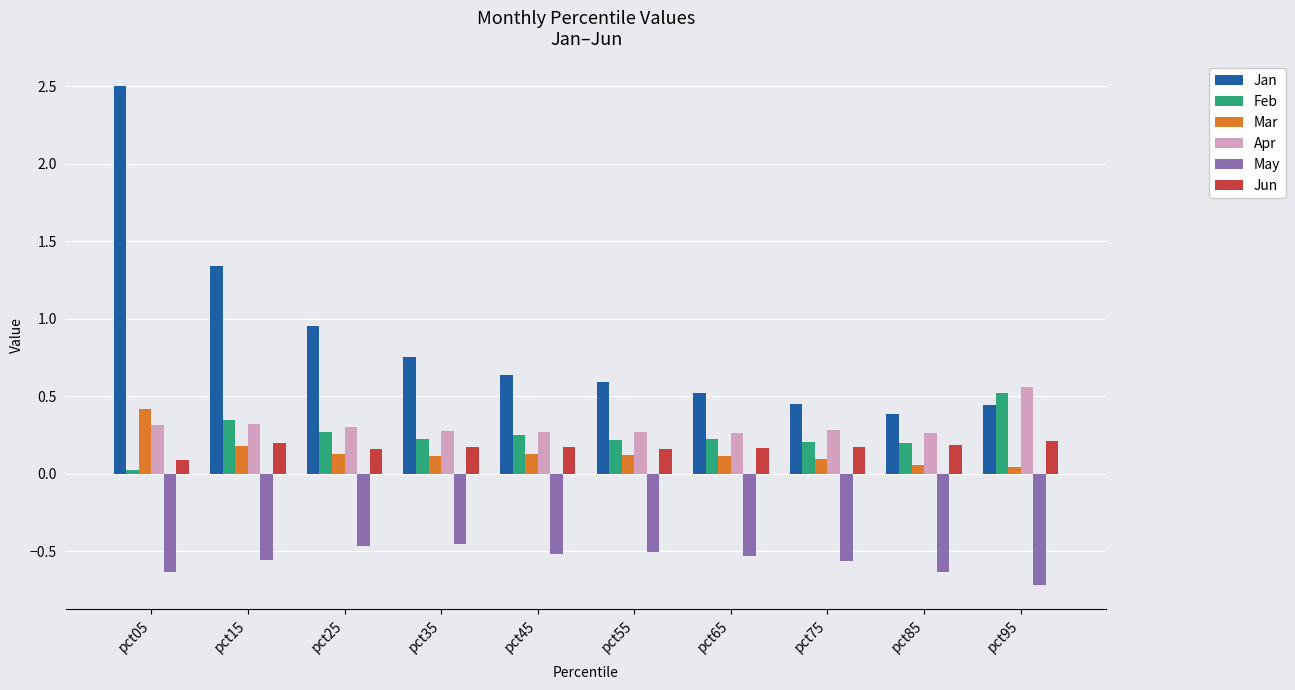

At which category does the chart reach its minimum across all series?

pct95